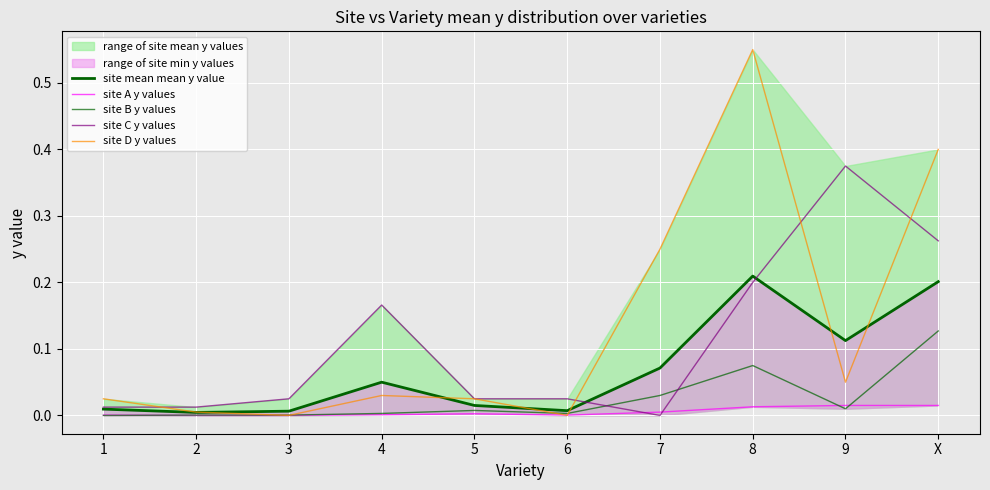

How many times do site A y values and site C y values cross each other?

2